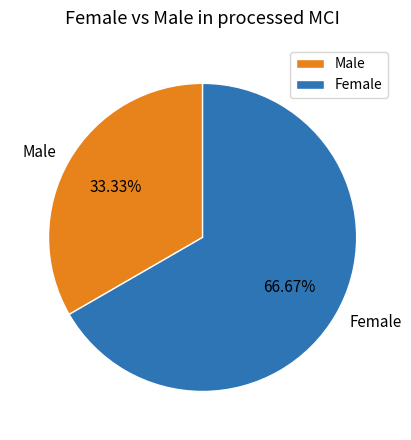

Rank the categories by value from highest to lowest.

Female, Male